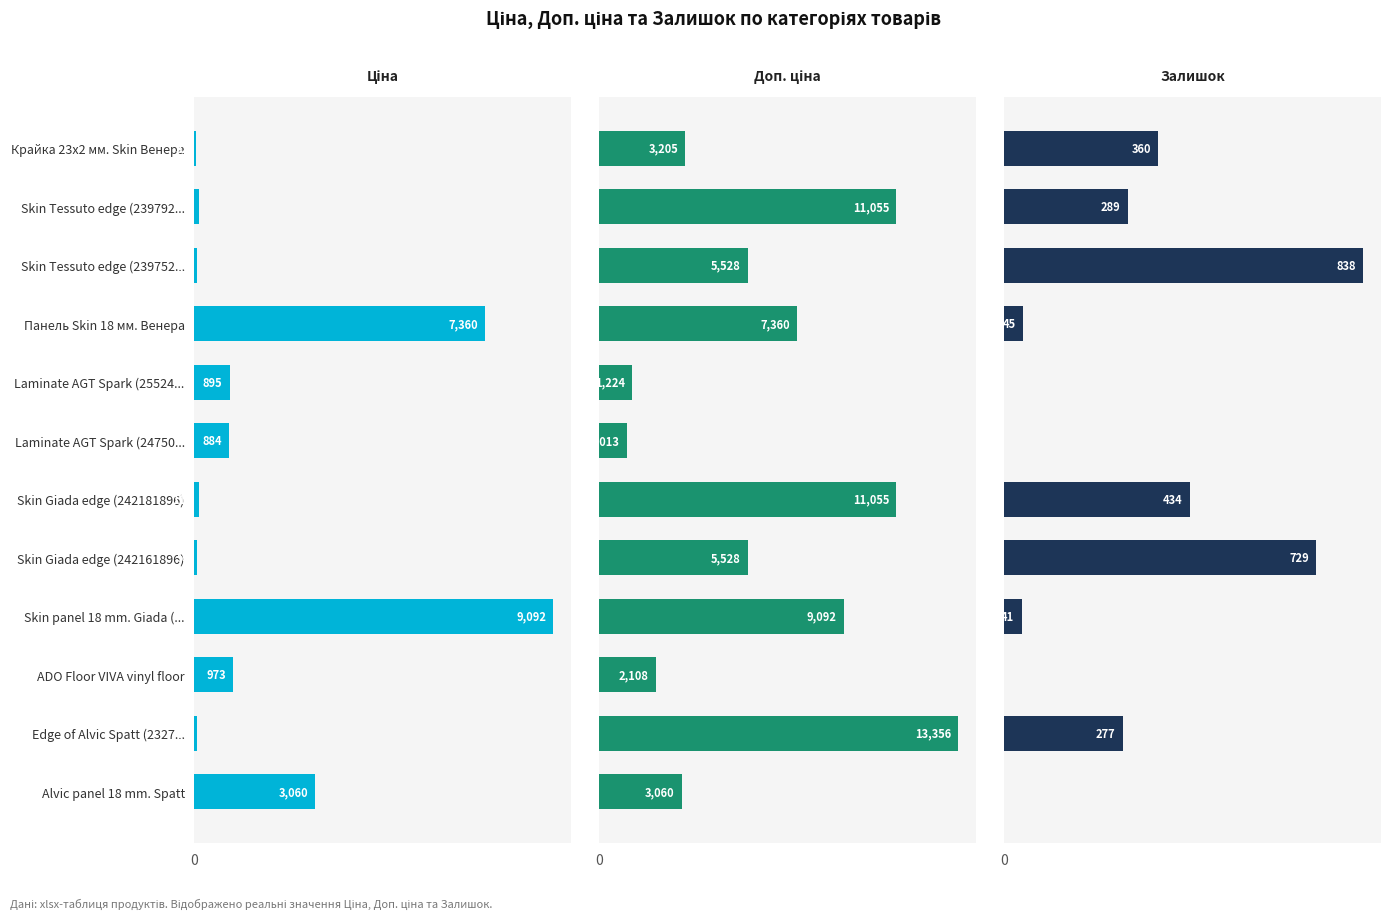

Rank the series at Skin Giada edge (242161896) from highest to lowest value.

Доп. ціна, Залишок, Ціна